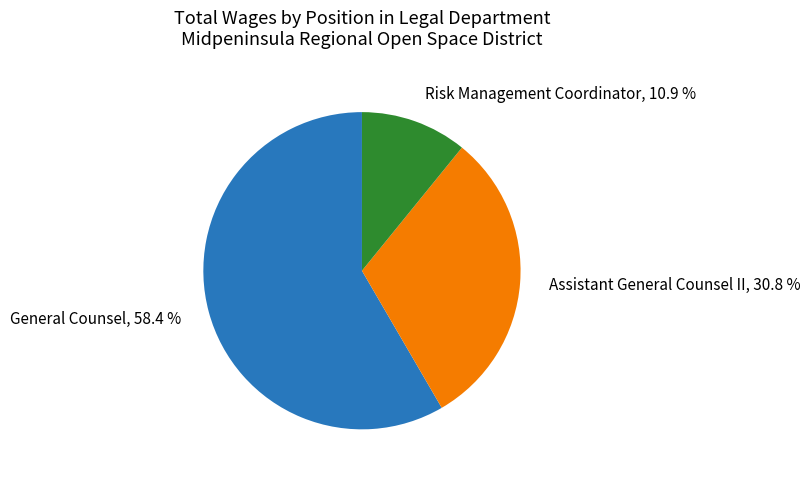

To the nearest percent, what is the average slice percentage?

33%